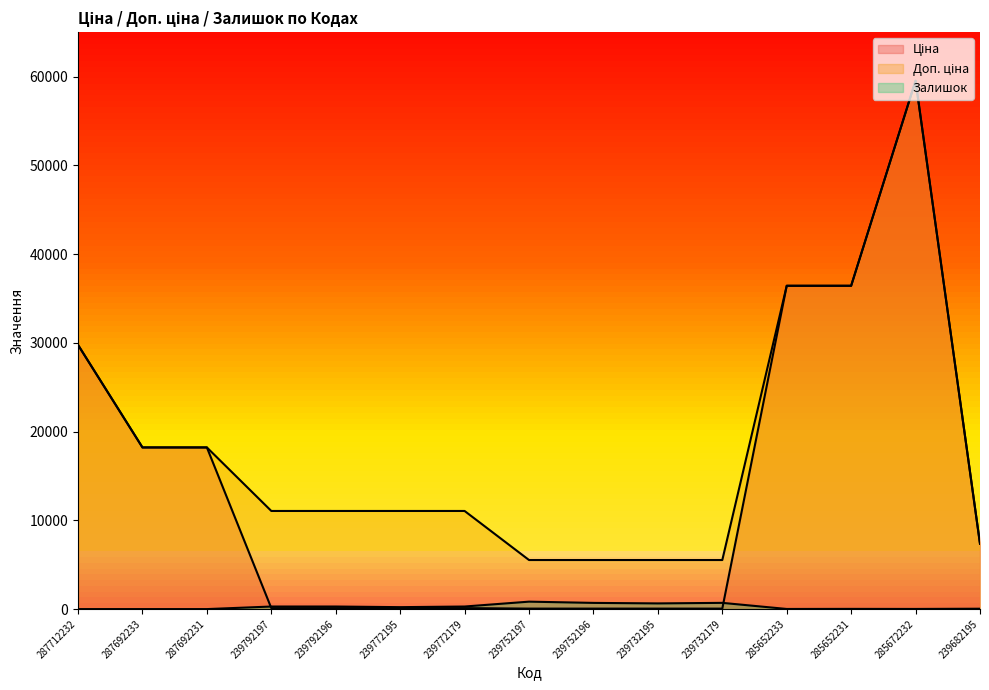

Reading left to right, extract all data points from this chart.

Ціна: 287712232=29761.5	287692233=18212.0	287692231=18212.0	239792197=110.5	239792196=110.5	239772195=110.5	239772179=110.5	239752197=55.3	239752196=55.3	239732195=55.3	239732179=55.3	285652233=36424.0	285652231=36424.0	285672232=59523.0	239682195=7360.2
Доп. ціна: 287712232=29761.5	287692233=18212.0	287692231=18212.0	239792197=11055.0	239792196=11055.0	239772195=11055.0	239772179=11055.0	239752197=5528.0	239752196=5528.0	239732195=5528.0	239732179=5528.0	285652233=36424.0	285652231=36424.0	285672232=59523.0	239682195=7360.2
Залишок: 287712232=0.0	287692233=0.0	287692231=0.0	239792197=289.0	239792196=290.0	239772195=218.0	239772179=290.0	239752197=838.0	239752196=698.0	239732195=640.0	239732179=702.0	285652233=14.0	285652231=23.0	285672232=16.0	239682195=42.0